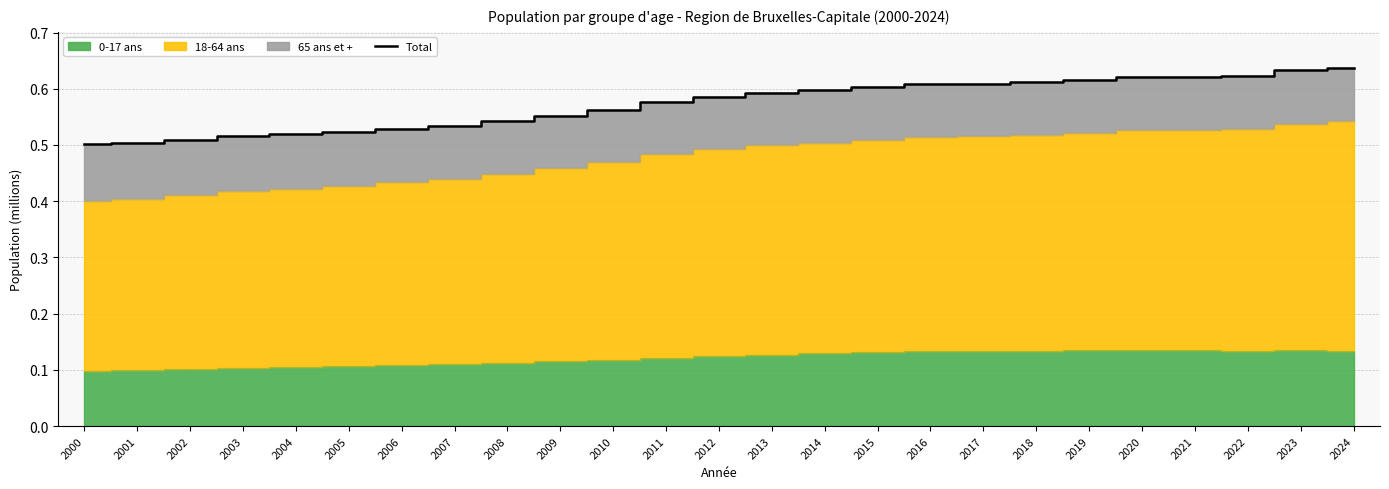

True or false: the data shows 0.6 at 2015.

True